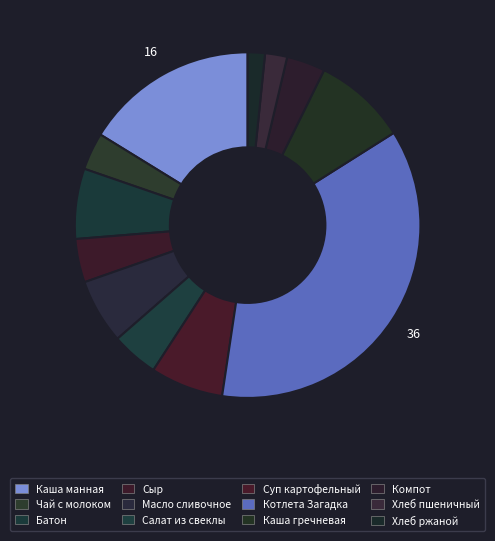

What is the change in value from Сыр to Хлеб пшеничный?

-3.6